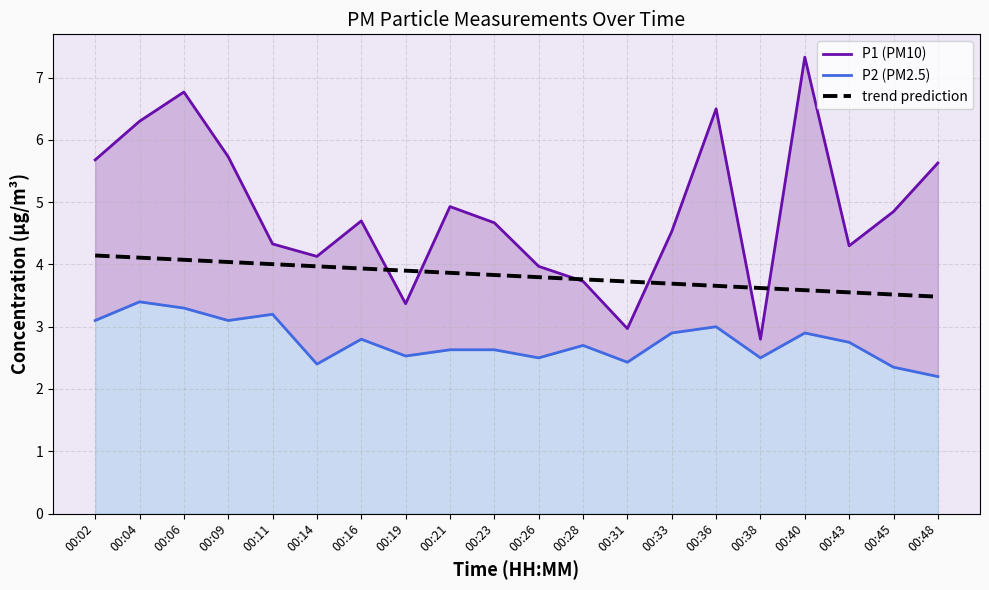

What is the sum of all P2 (PM2.5) values?

55.3